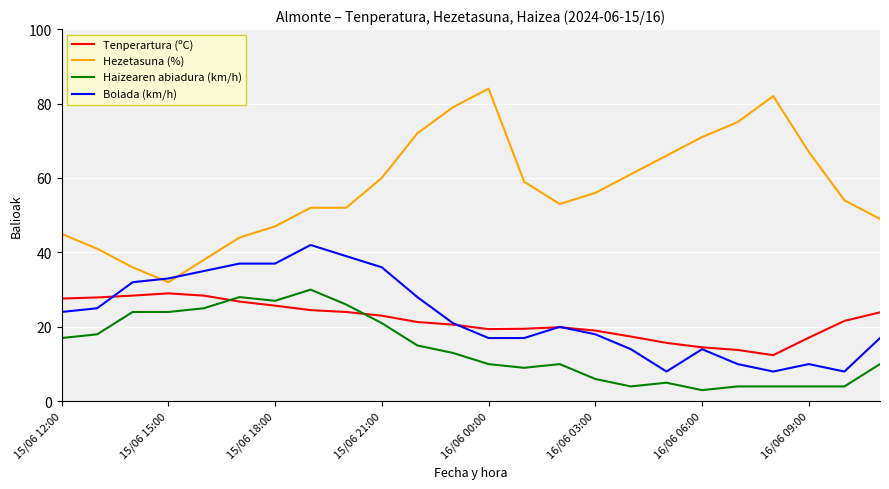

True or false: Tenperartura (ºC) and Hezetasuna (%) intersect in this chart.

False